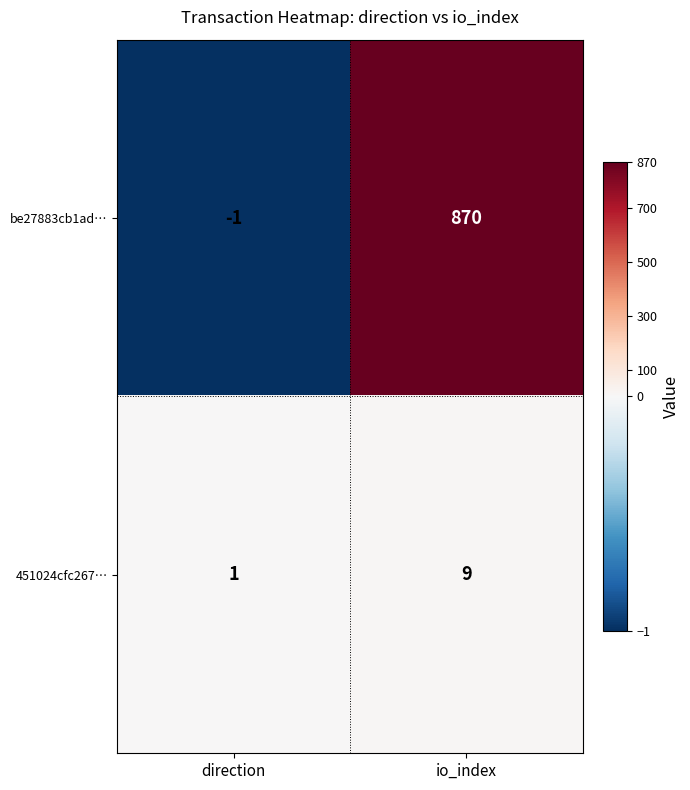

What is the difference between the be27883cb1ad… values at direction and io_index?

871